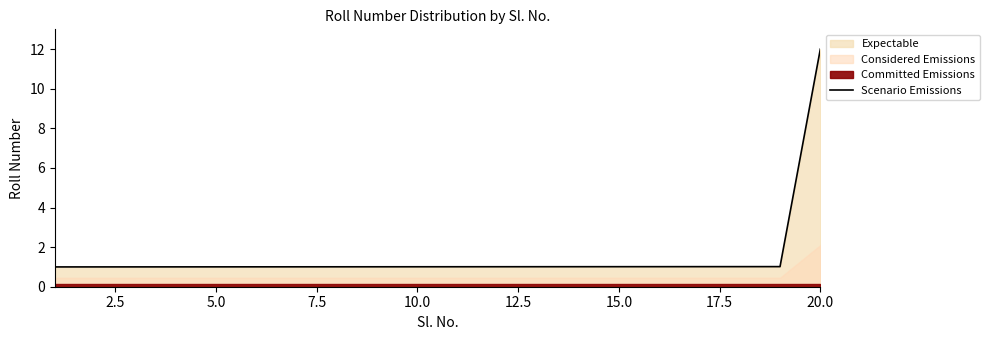

What is the value of the 3rd point from the left?

1.0